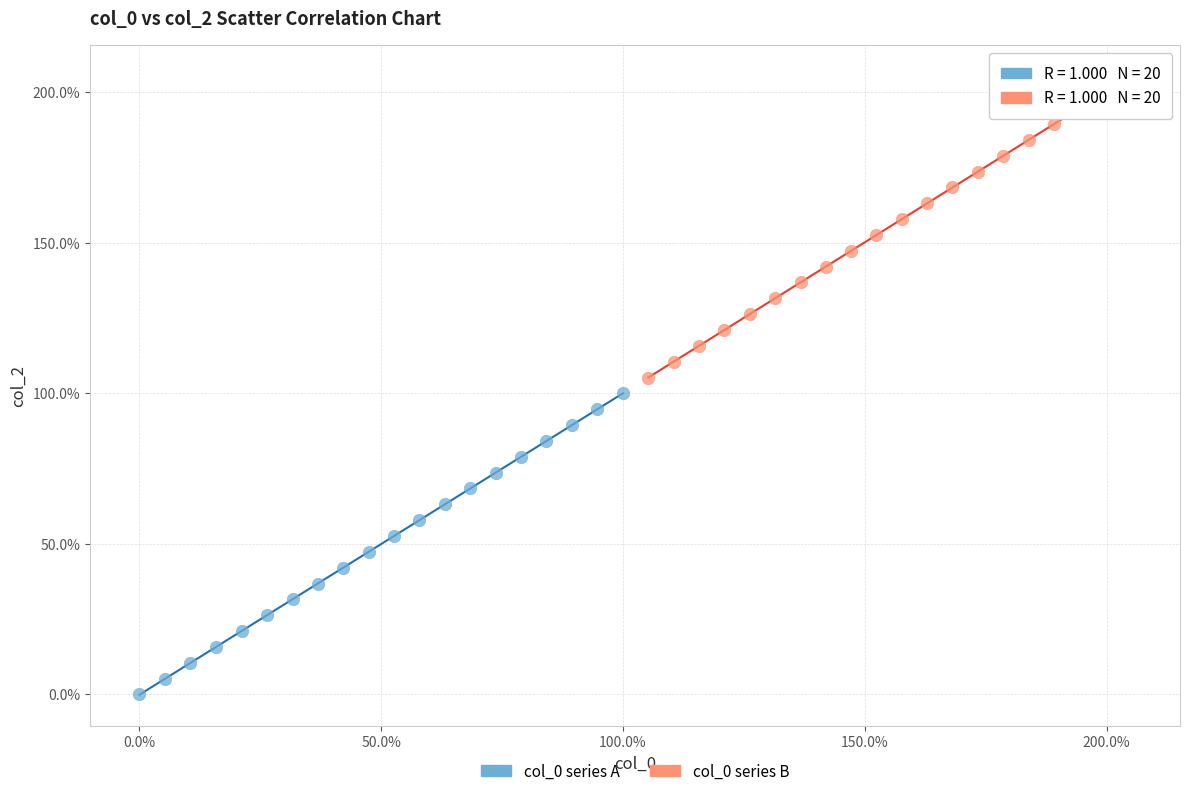

What are all the series names shown in the legend?

col_0 series A, col_0 series B